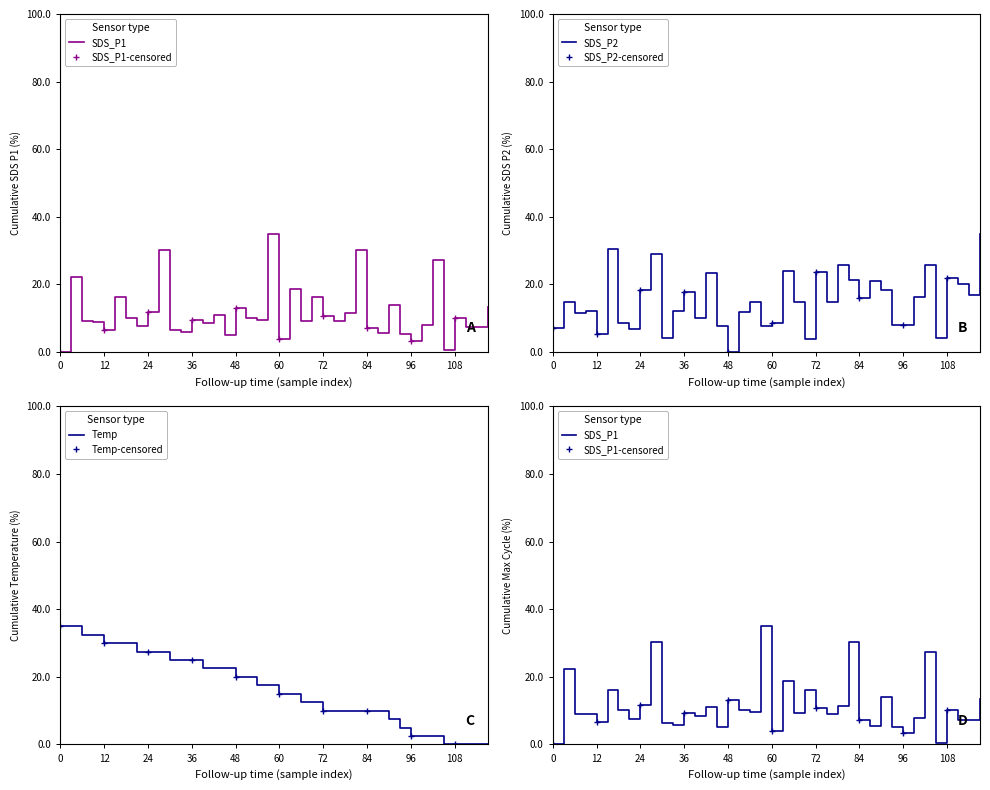

Which category has the lowest value in the SDS_P2 series?

48